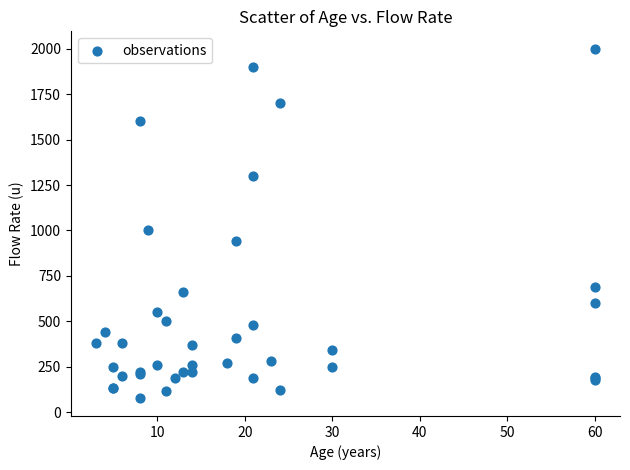

What Y value in the scatter plot is closest to 1037?

1000